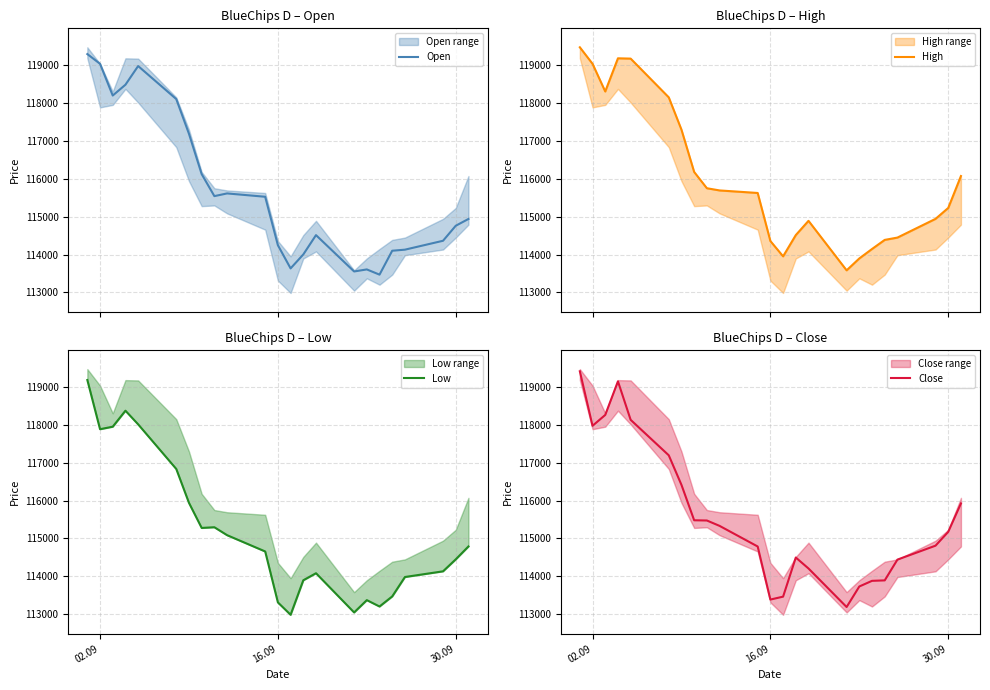

Which series has the widest spread of values?

Close